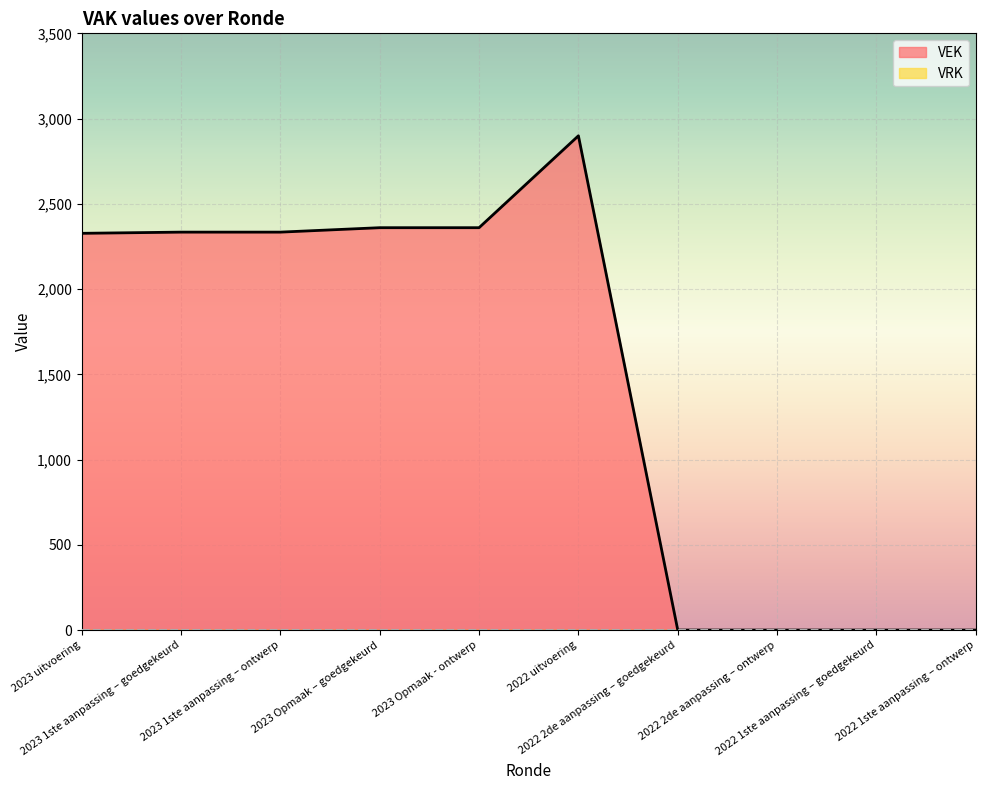

What is the label of the 7th point from the right?

2023 Opmaak – goedgekeurd